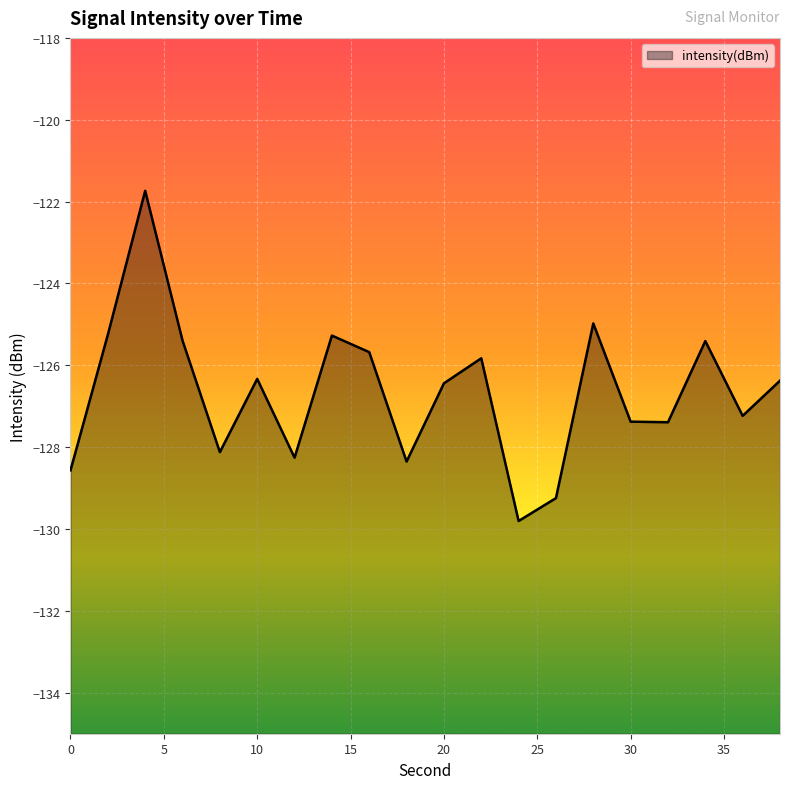

At which category does the data reach its first local peak?

4